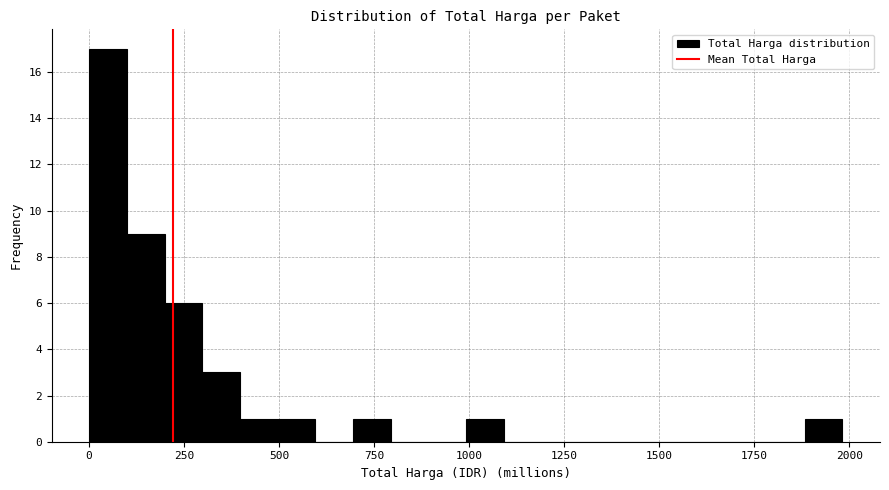

Read against the x-axis, roughly where is the centre of the tallest bar?

50